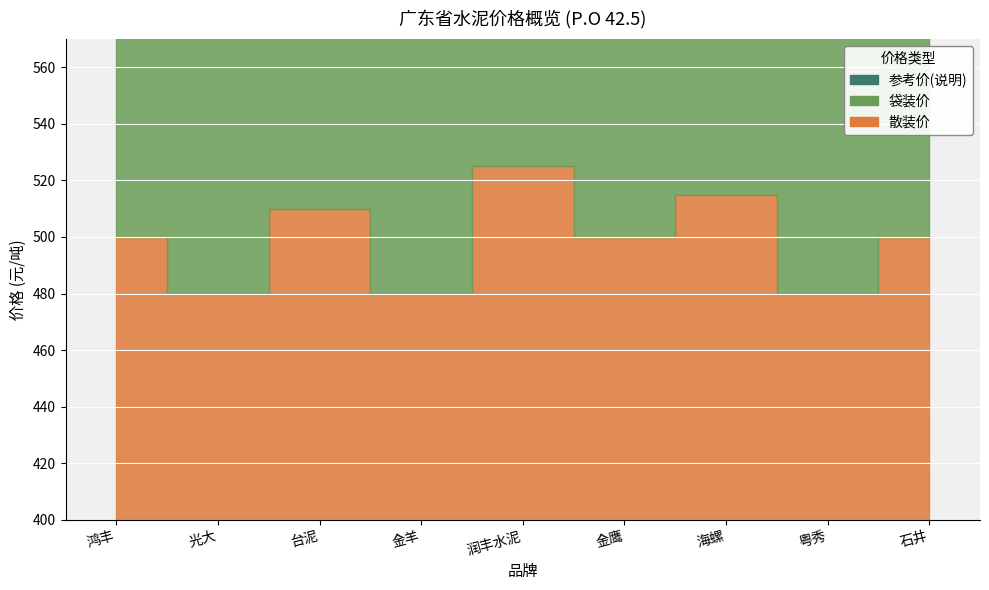

Which has a higher value, 海螺 or 粤秀?

海螺